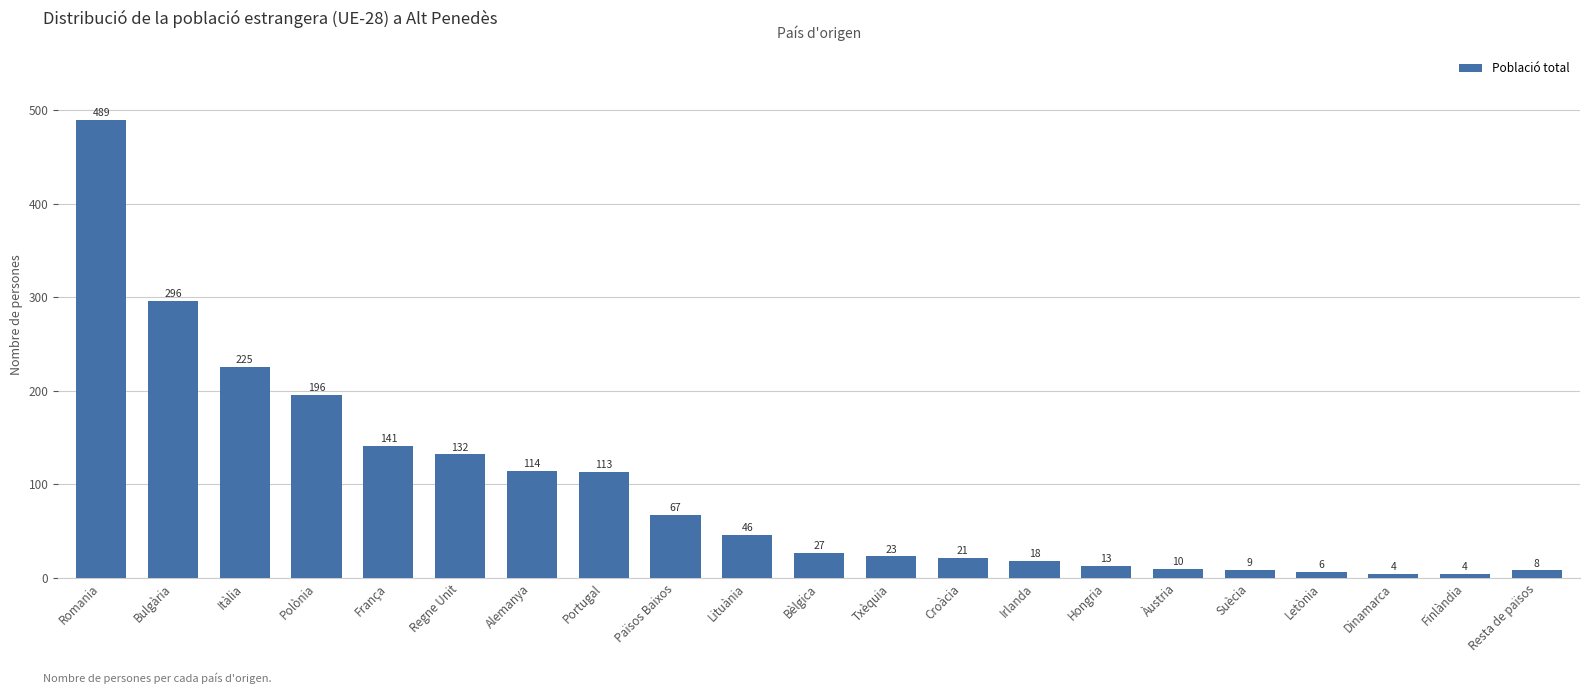

Reading right to left, list all the values displayed in this chart.

8	4	4	6	9	10	13	18	21	23	27	46	67	113	114	132	141	196	225	296	489